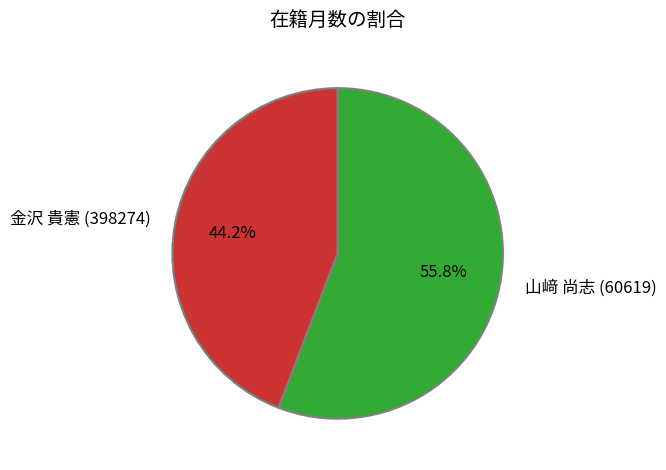

How much of the chart is everything except 金沢 貴憲 (398274)?

55.8%